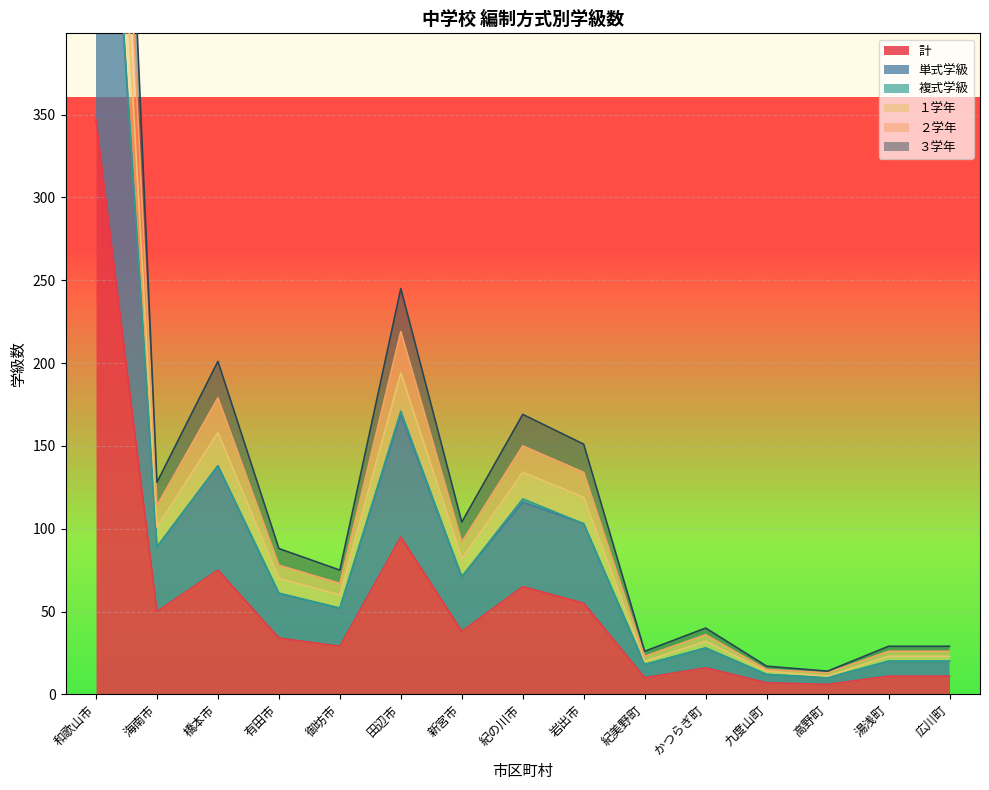

At which label is 計 closest to 176?

田辺市